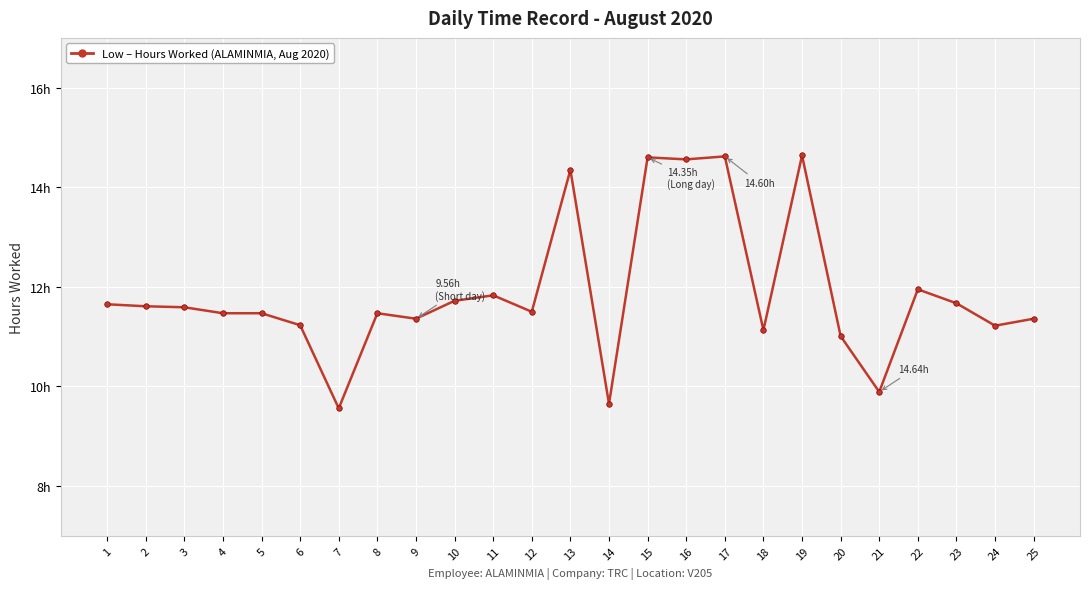

The value at 1 is 11.7. True or false?

True